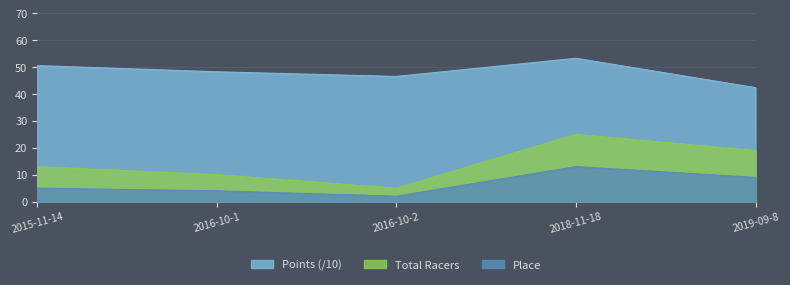

What is the sum of all Place values?

33.0